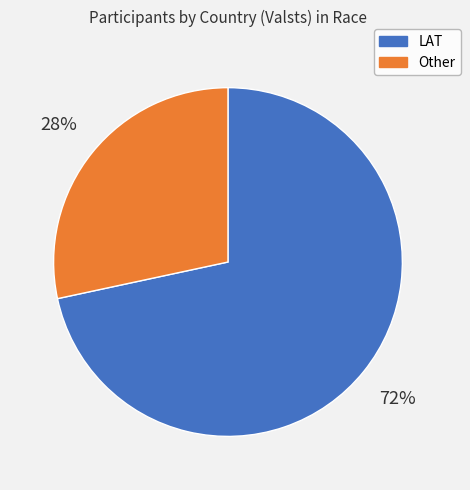

Rank the categories by value from lowest to highest.

Other, LAT